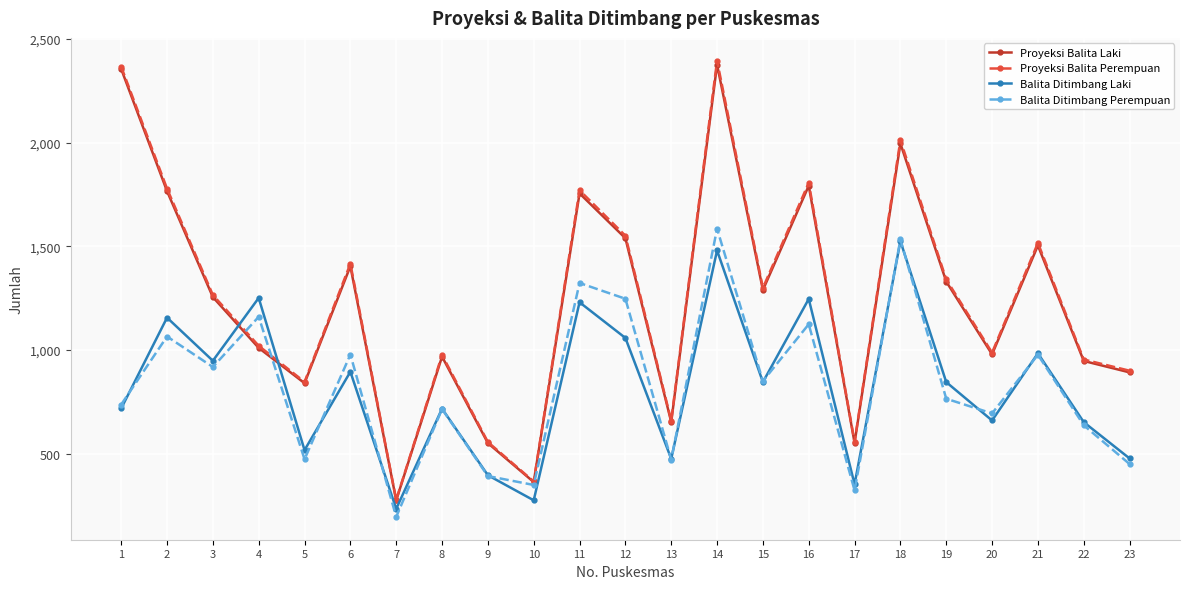

True or false: Proyeksi Balita Laki and Balita Ditimbang Laki cross at least once.

True